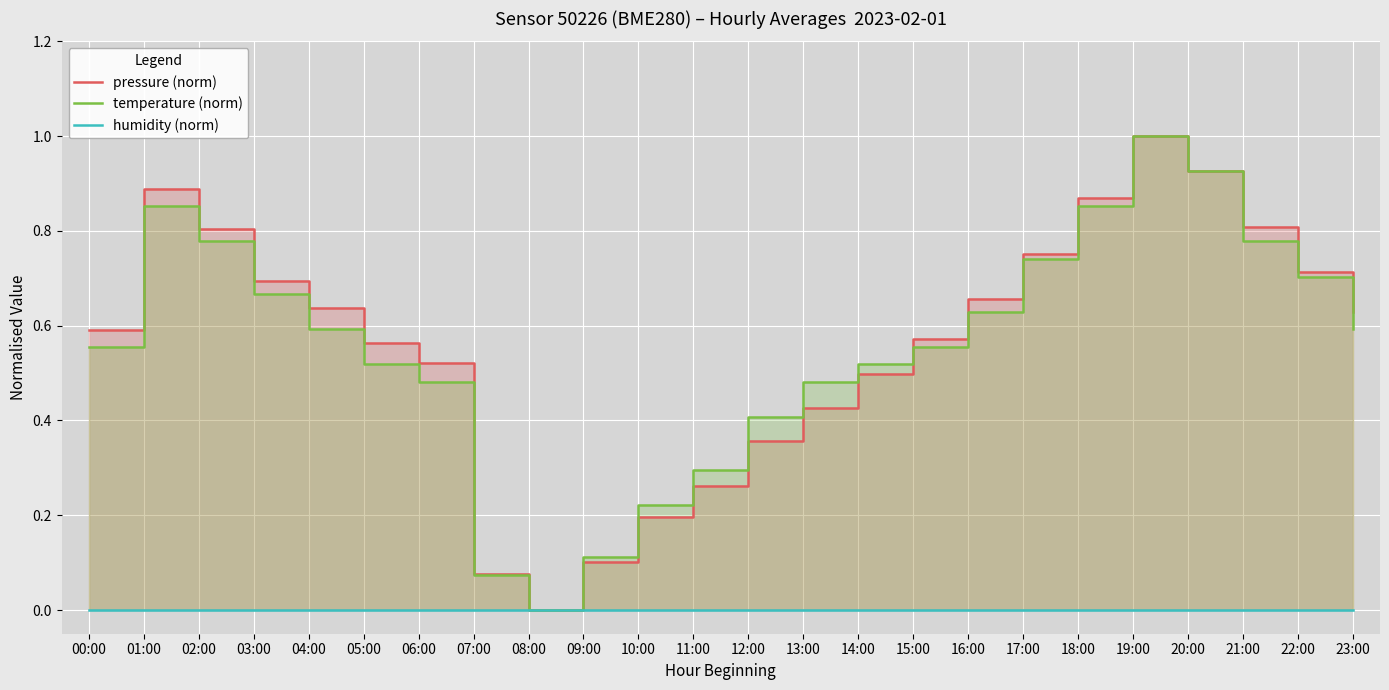

What is the total value across all series at 07:00?

0.2